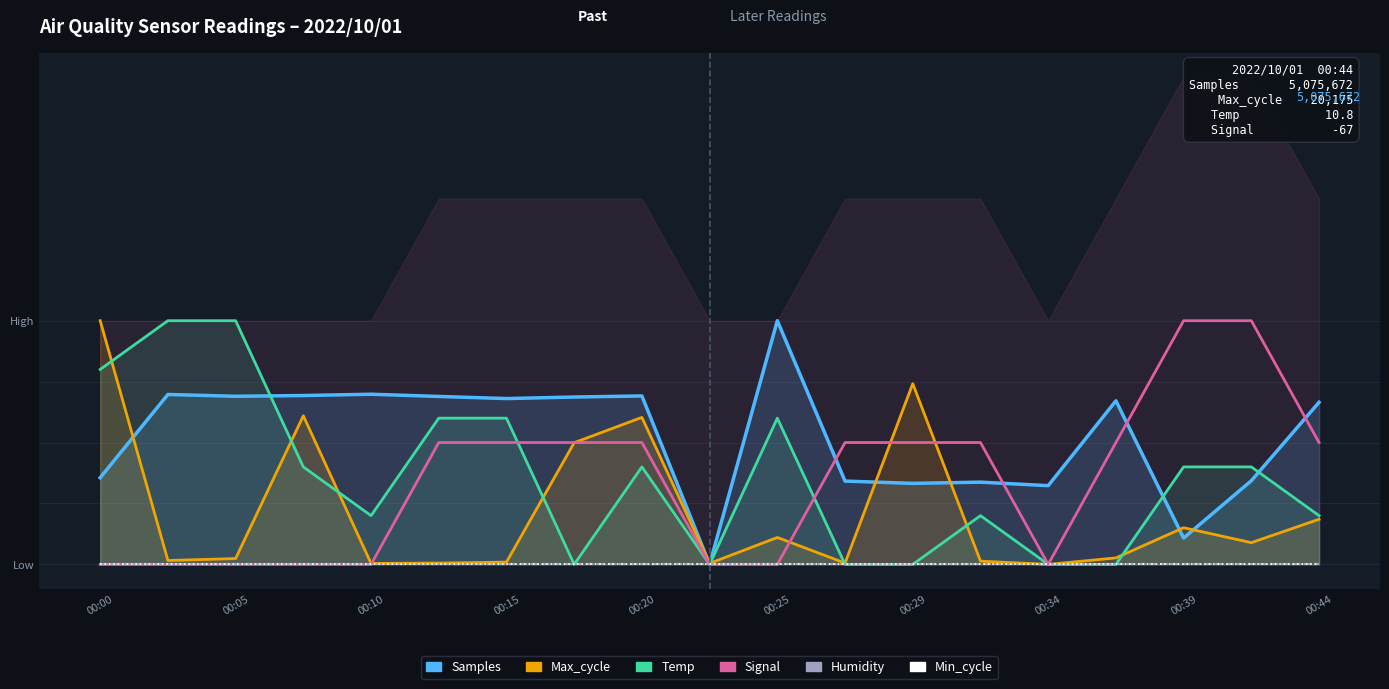

The Max_cycle series shows 0.0 at 13. True or false?

False